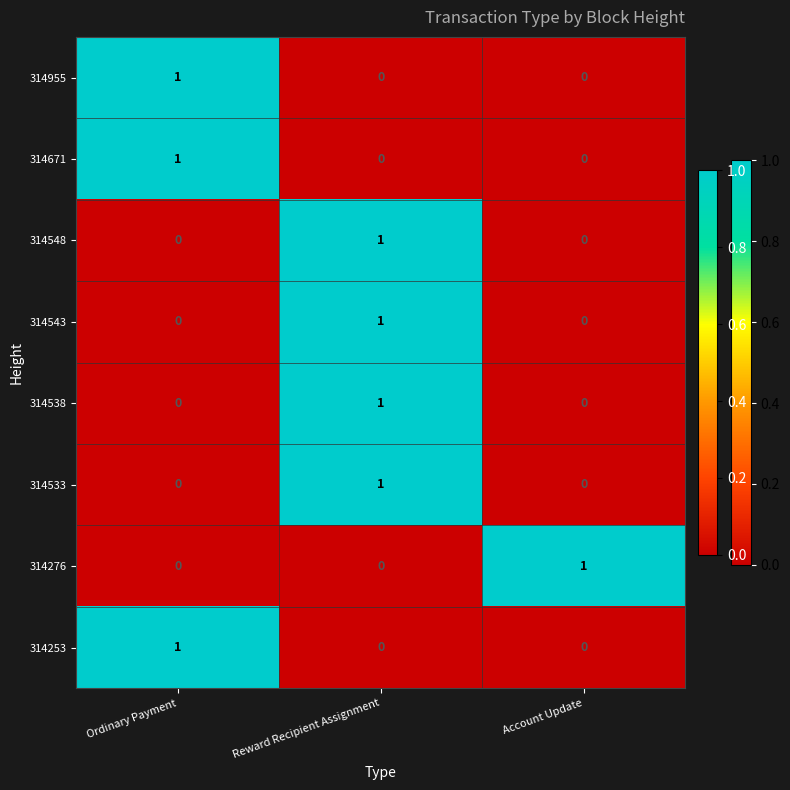

The value of 314276 at Reward Recipient Assignment is 0. True or false?

True